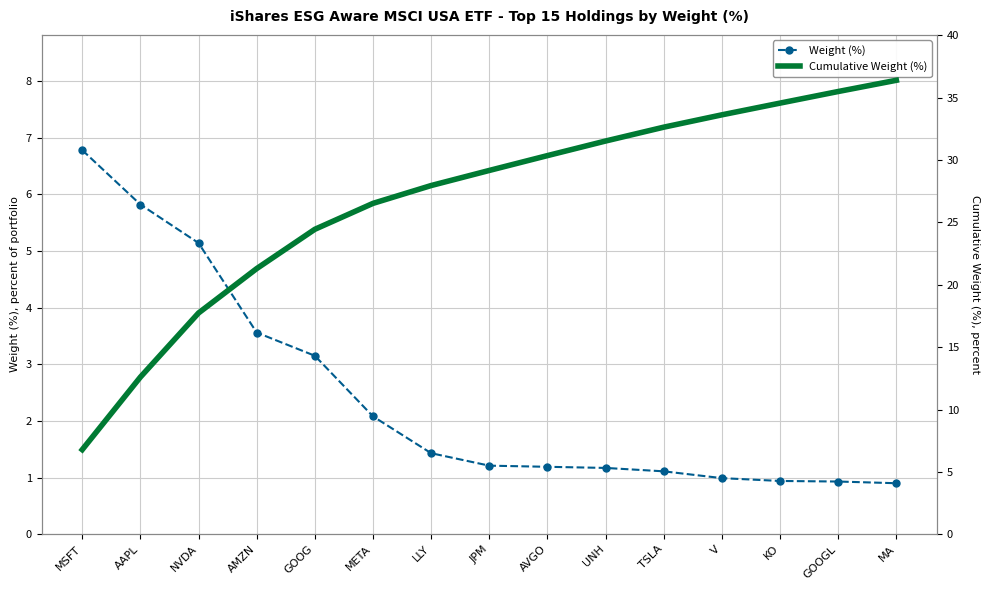

Which series has the widest spread of values?

Cumulative Weight (%)